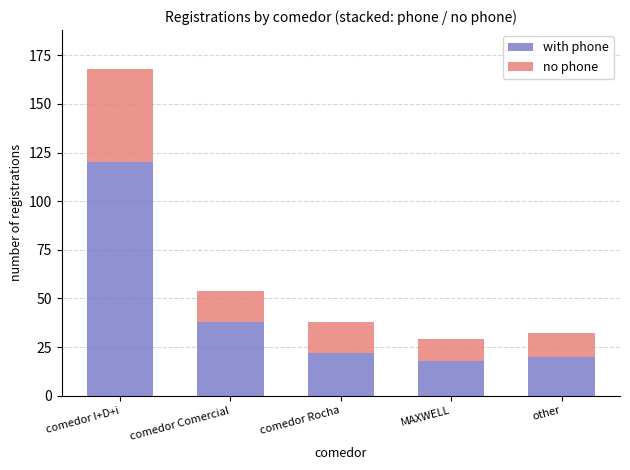

How many series are shown in this chart?

2